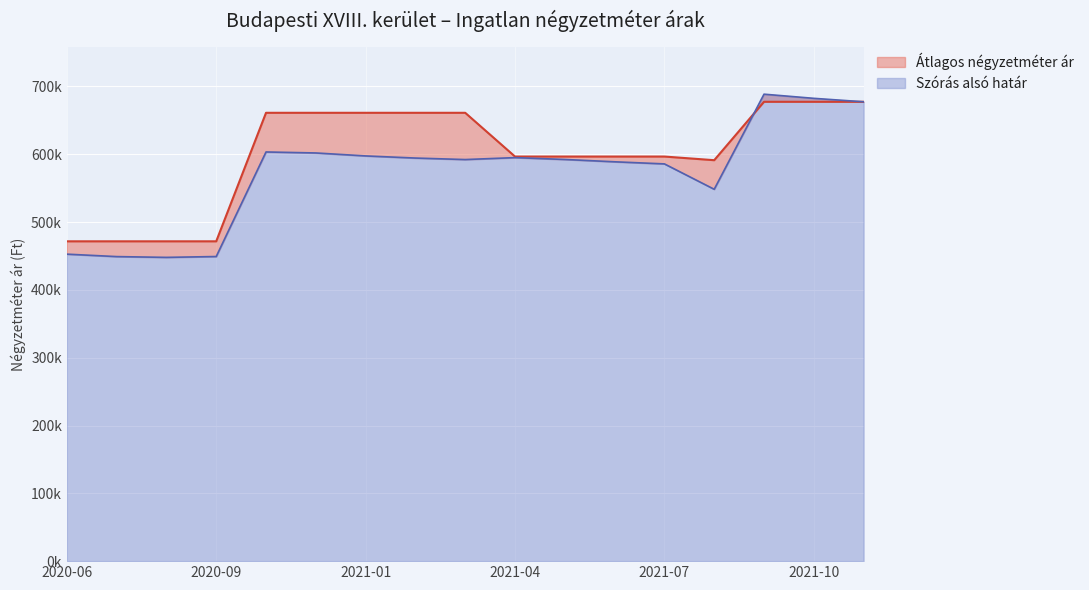

Which series has the largest range (max minus min)?

Szórás alsó határ